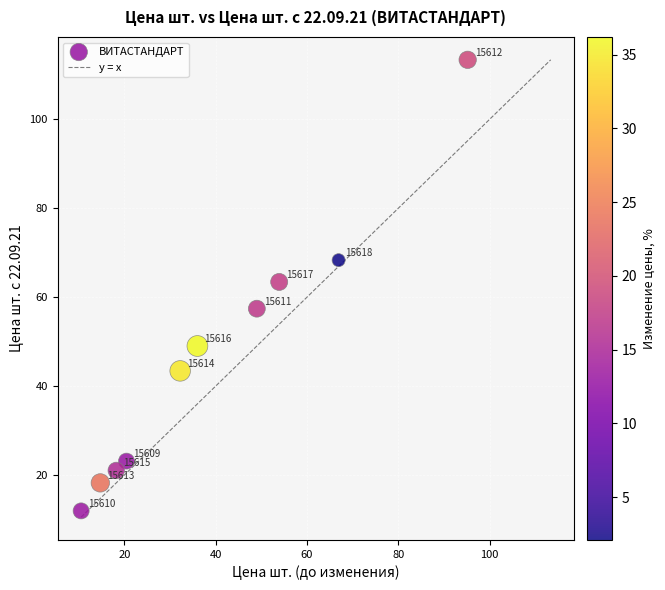

What is the average X value?

39.7